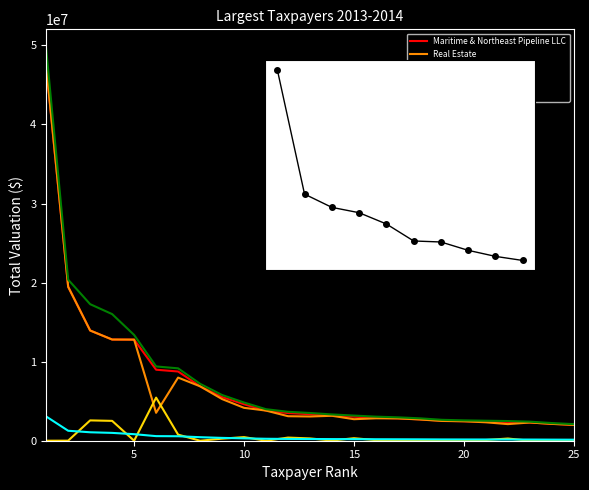

Reading left to right, extract all data points from this chart.

Maritime & Northeast Pipeline LLC: 1=47371800.0	2=19465900.0	3=13938800.0	4=12799000.0	5=12787300.0	6=8980200.0	7=8753200.0	8=6883600.0	9=5528800.0	10=4617200.0	11=3810700.0	12=3496600.0	13=3352900.0	14=3177300.0	15=3040700.0	16=2909900.0	17=2828800.0	18=2706900.0	19=2527500.0	20=2461000.0	21=2417600.0	22=2378700.0	23=2303700.0	24=2136900.0	25=2004100.0
Real Estate: 1=47371800.0	2=19465900.0	3=13938800.0	4=12799000.0	5=12787300.0	6=3529500.0	7=7983000.0	8=6883600.0	9=5268300.0	10=4159700.0	11=3810700.0	12=3099800.0	13=3062600.0	14=3155200.0	15=2720900.0	16=2835200.0	17=2825000.0	18=2684300.0	19=2500000.0	20=2461000.0	21=2329800.0	22=2100000.0	23=2303700.0	24=2128300.0	25=2004100.0
Personal Property: 1=0.0	2=7500.0	3=2570400.0	4=2510900.0	5=300.0	6=5450700.0	7=770200.0	8=0.0	9=260500.0	10=457500.0	11=0.0	12=396800.0	13=290300.0	14=22100.0	15=319800.0	16=74700.0	17=3800.0	18=22600.0	19=27500.0	20=0.0	21=87800.0	22=278700.0	23=0.0	24=8600.0	25=0.0
Taxes: 1=49550900.0	2=20369150.0	3=17268600.0	4=16014150.0	5=13375800.0	6=9393250.0	7=9155800.0	8=7200200.0	9=5783100.0	10=4829550.0	11=3985950.0	12=3657400.0	13=3507100.0	14=3323450.0	15=3180550.0	16=3043750.0	17=2958900.0	18=2831400.0	19=2643750.0	20=2574200.0	21=2528800.0	22=2488100.0	23=2409650.0	24=2235150.0	25=2096250.0
Percent: 1=3065650.0	2=1260200.0	3=1068400.0	4=990750.0	5=827550.0	6=581150.0	7=566450.0	8=445450.0	9=357800.0	10=298800.0	11=246600.0	12=226250.0	13=216950.0	14=205600.0	15=196750.0	16=188300.0	17=183050.0	18=175150.0	19=163550.0	20=159250.0	21=156450.0	22=153900.0	23=149050.0	24=138250.0	25=129650.0